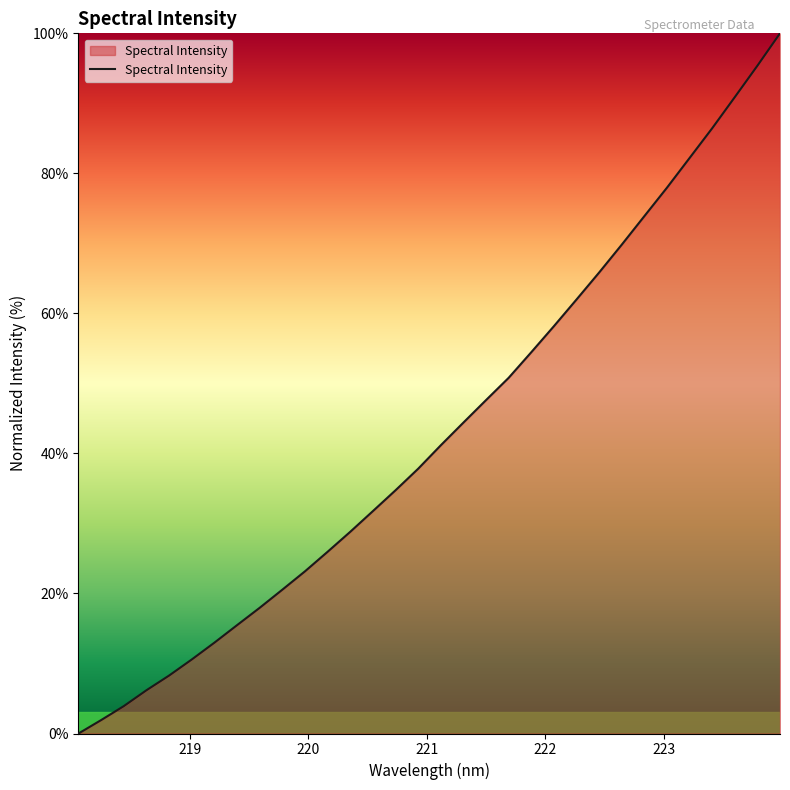

How many lines are shown in the chart?

1